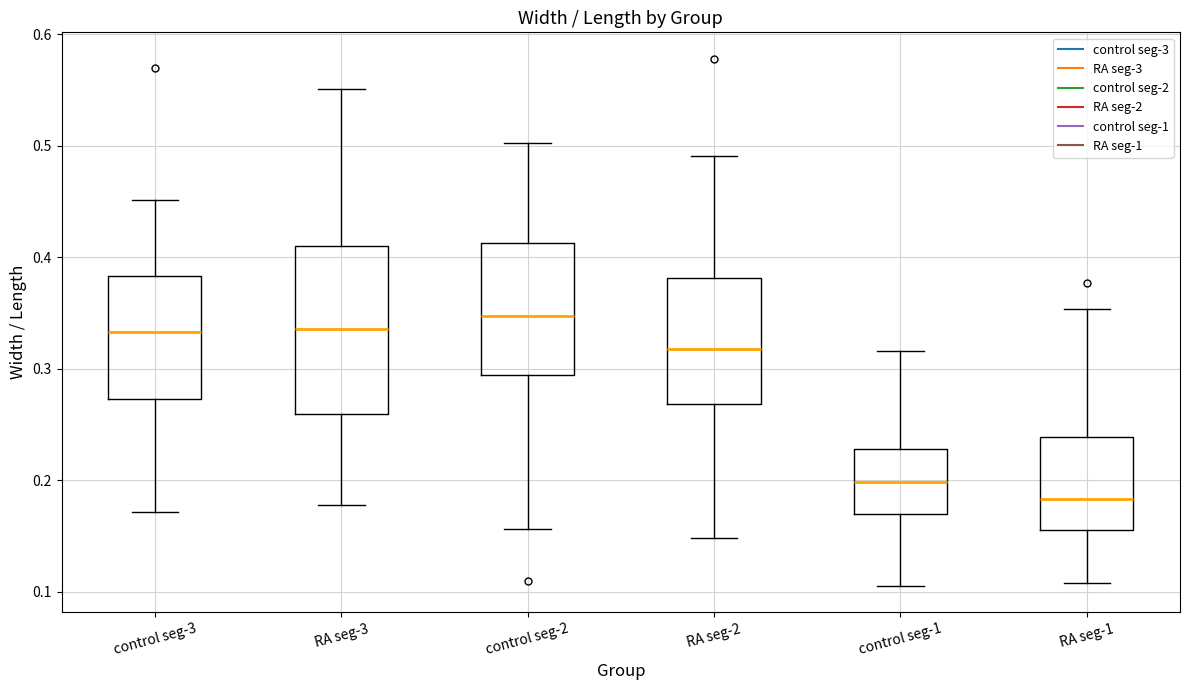

Reading left to right, read every box against the y-axis: the position of its median line, the range the box covers, and the ends of its whiskers. The values are not printed on the chart, so give them approximately, as read against the axis.

control seg-3: median 0.33, box 0.27 to 0.38, whiskers 0.17 to 0.45
RA seg-3: median 0.34, box 0.26 to 0.41, whiskers 0.18 to 0.55
control seg-2: median 0.35, box 0.29 to 0.41, whiskers 0.16 to 0.50
RA seg-2: median 0.32, box 0.27 to 0.38, whiskers 0.15 to 0.49
control seg-1: median 0.20, box 0.17 to 0.23, whiskers 0.11 to 0.32
RA seg-1: median 0.18, box 0.16 to 0.24, whiskers 0.11 to 0.35